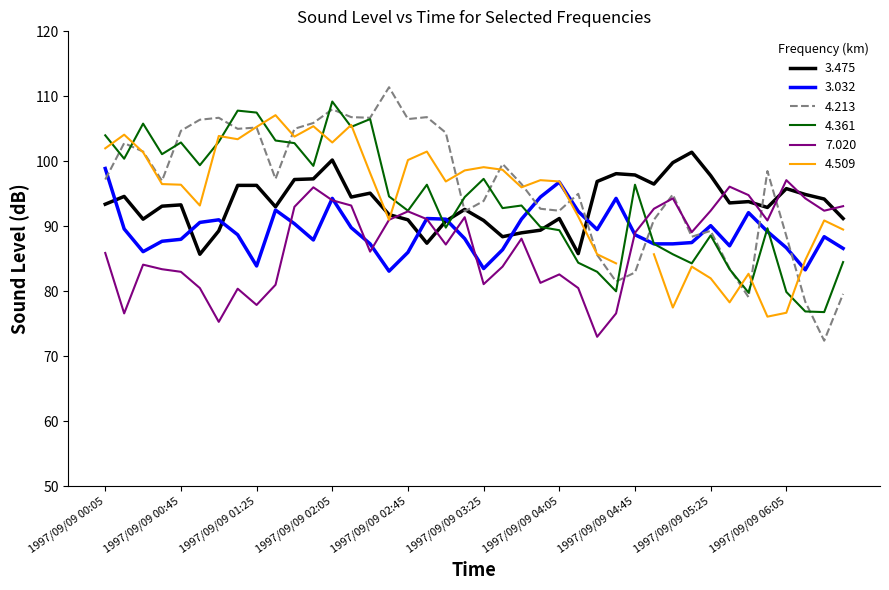

How many data points in 3.475 are less than 93?

16